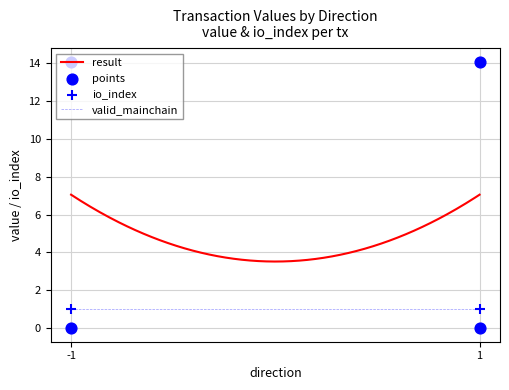

Is the value of value at 1 greater than the value of io_index at 1?

Yes